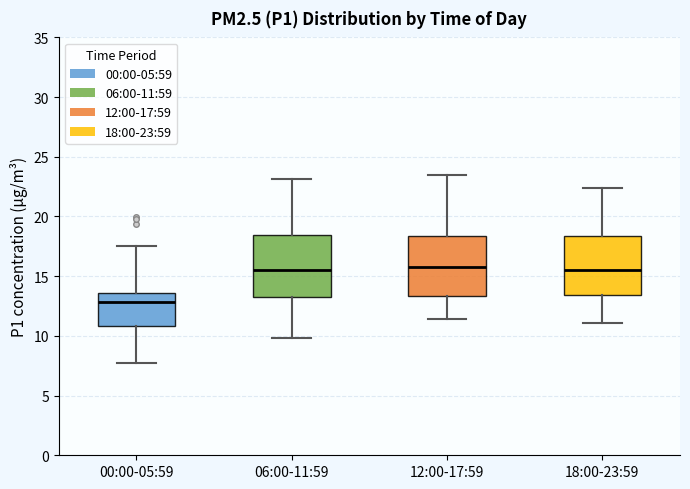

Reading left to right, read every box against the y-axis: the position of its median line, the range the box covers, and the ends of its whiskers. The values are not printed on the chart, so give them approximately, as read against the axis.

00:00-05:59: median 13.0, box 11.0 to 13.5, whiskers 8.0 to 17.5
06:00-11:59: median 15.5, box 13.5 to 18.5, whiskers 10.0 to 23.0
12:00-17:59: median 16.0, box 13.5 to 18.5, whiskers 11.5 to 23.5
18:00-23:59: median 15.5, box 13.5 to 18.5, whiskers 11.0 to 22.5